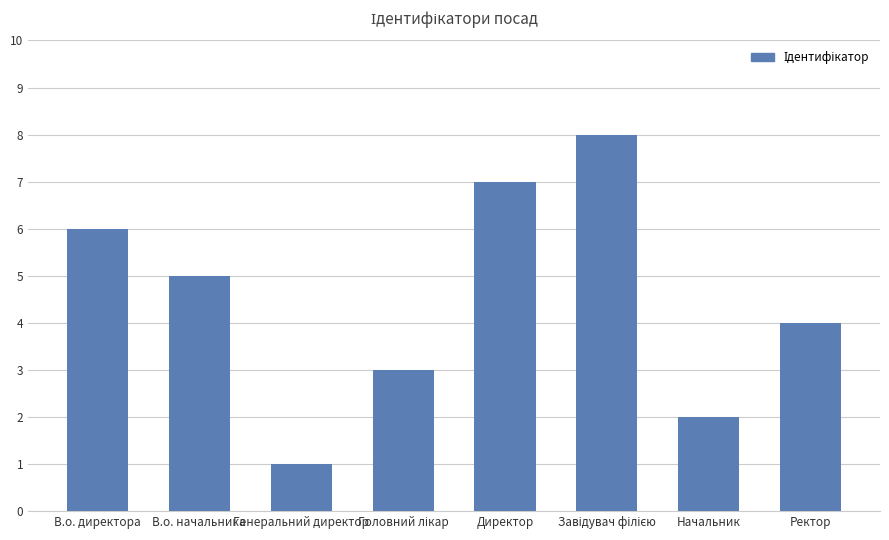

What is the label of the 7th bar from the left?

Начальник